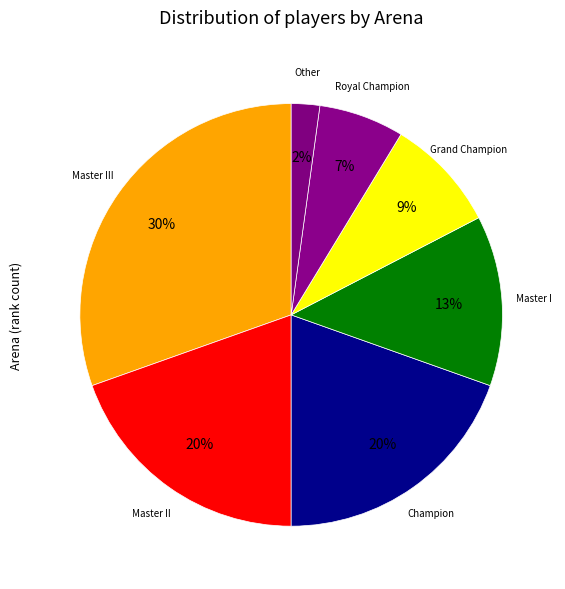

How many slices are in this pie chart?

7